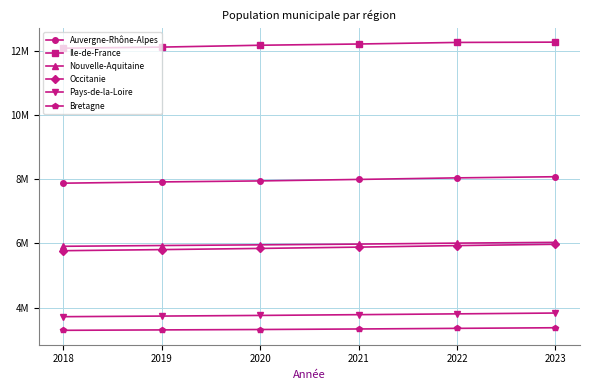

What is the value of the Bretagne point at the 6th from the left?

3373835